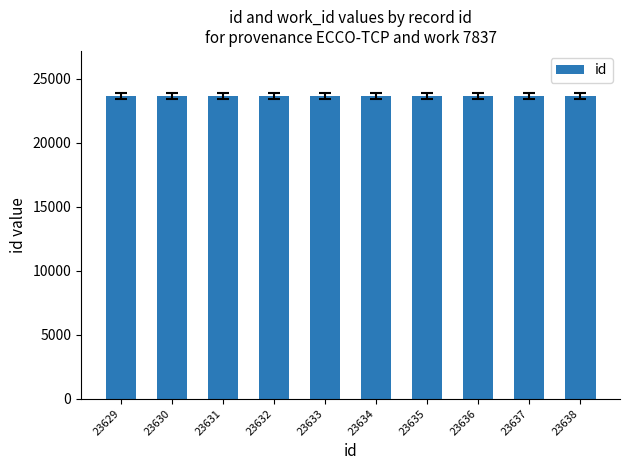

What is the sum of all values?

236335